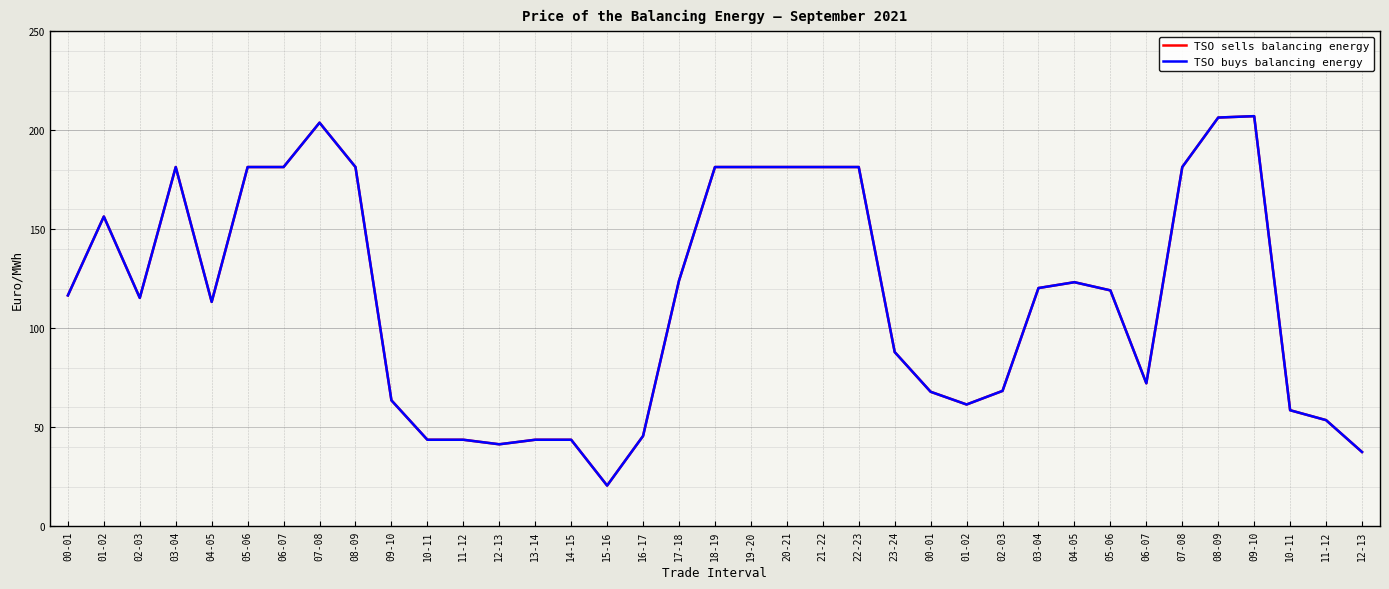

Is this an area chart (filled region under the line)?

No